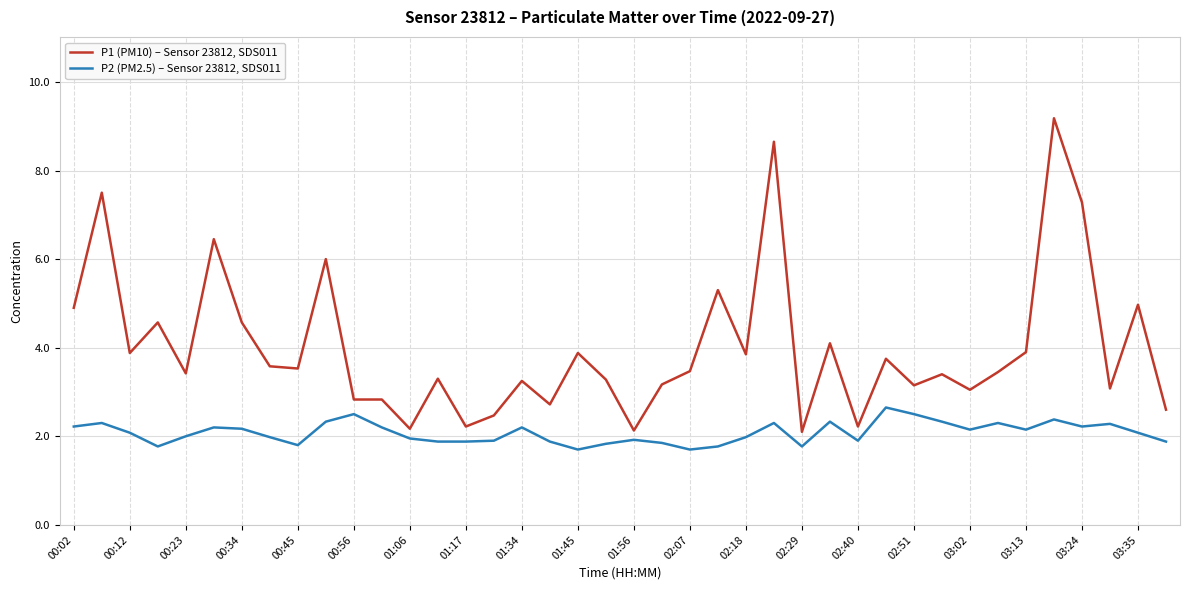

Which series has the largest total across all categories?

P1 (PM10) – Sensor 23812, SDS011